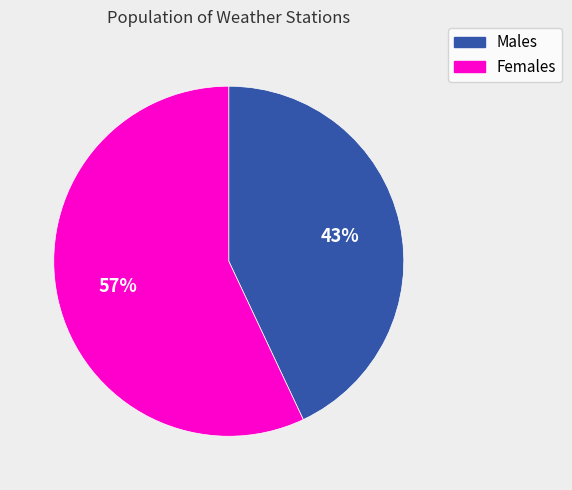

To the nearest percent, what is the difference between the largest and smallest slice percentages?

14%